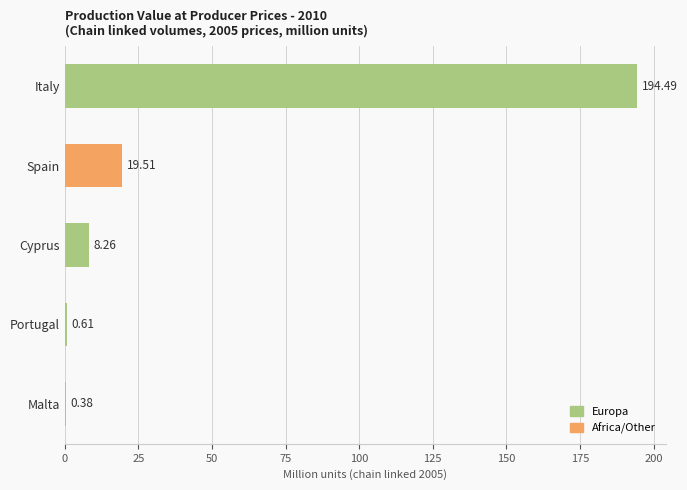

At which category does the chart reach its peak across all series?

Italy